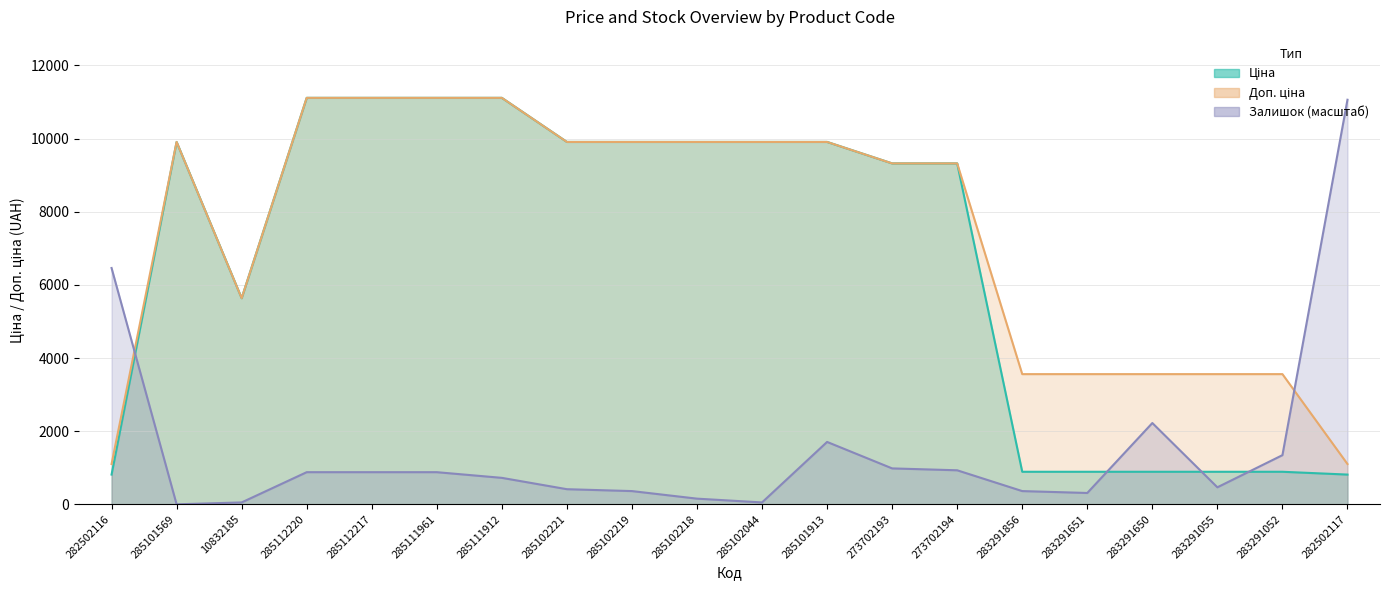

Rank the series by their maximum value, from lowest to highest.

Залишок, Ціна, Доп. ціна